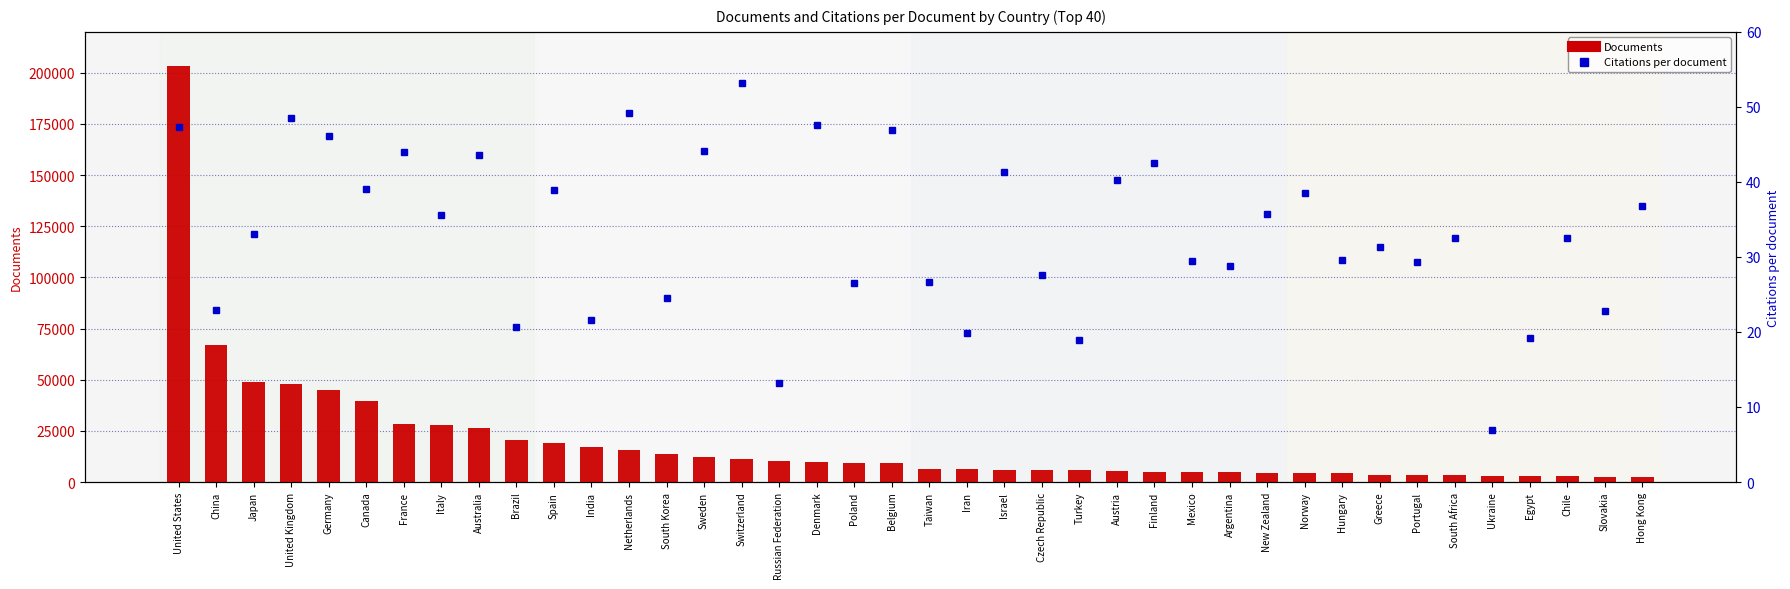

The value of Citations per document at Japan is 16.8. True or false?

False